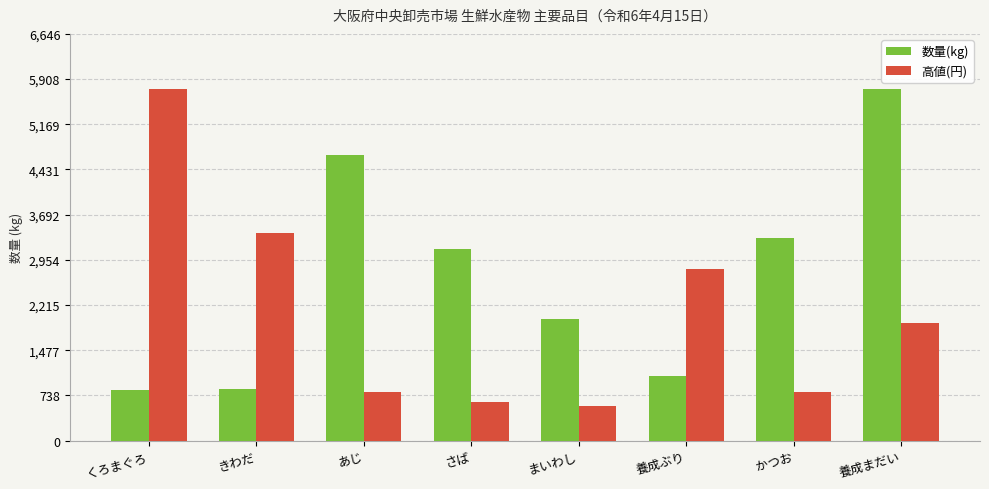

At which label does 高値(円) first exceed 1300?

くろまぐろ